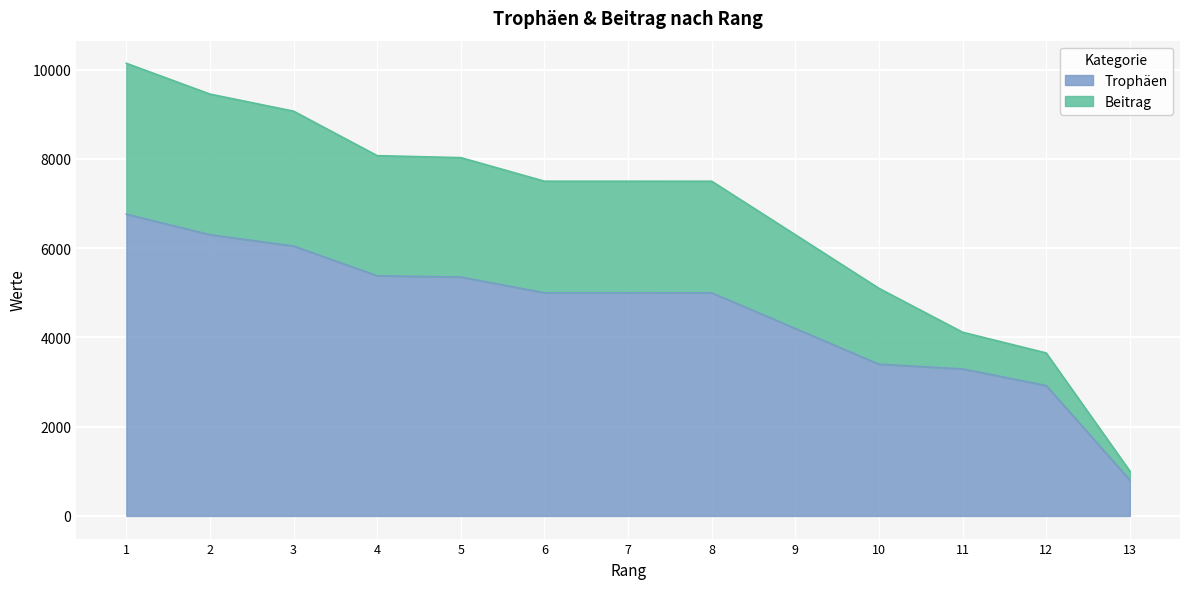

The value of Beitrag at 3 is 4841. True or false?

False